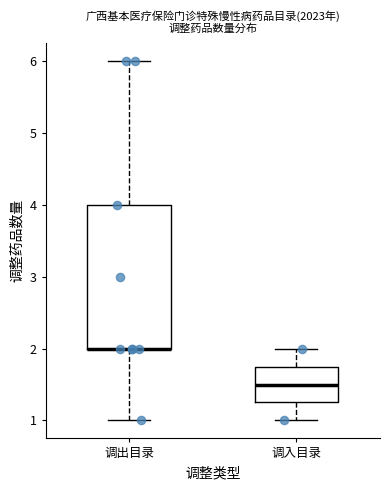

Reading left to right, read every box against the y-axis: the position of its median line, the range the box covers, and the ends of its whiskers. The values are not printed on the chart, so give them approximately, as read against the axis.

调出目录: median 2.0 (drawn on the box's lower edge), box 2.0 to 4.0, whiskers 1.0 to 6.0
调入目录: median 1.5, box 1.3 to 1.8, whiskers 1.0 to 2.0